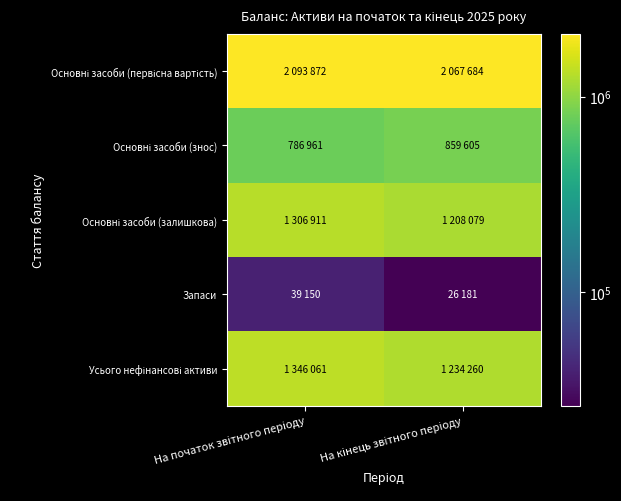

At which category is the sum across all series the highest?

На початок звітного періоду